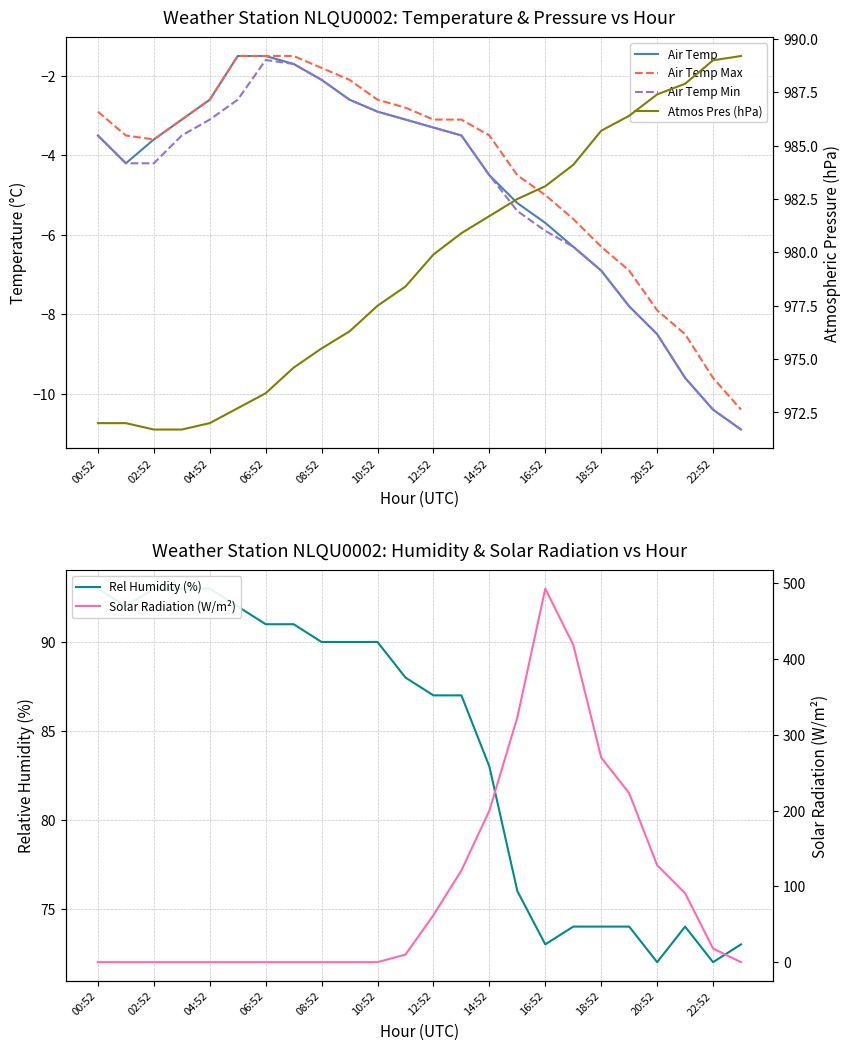

What is the difference between the maximum and minimum values in the Air Temp series?

9.4